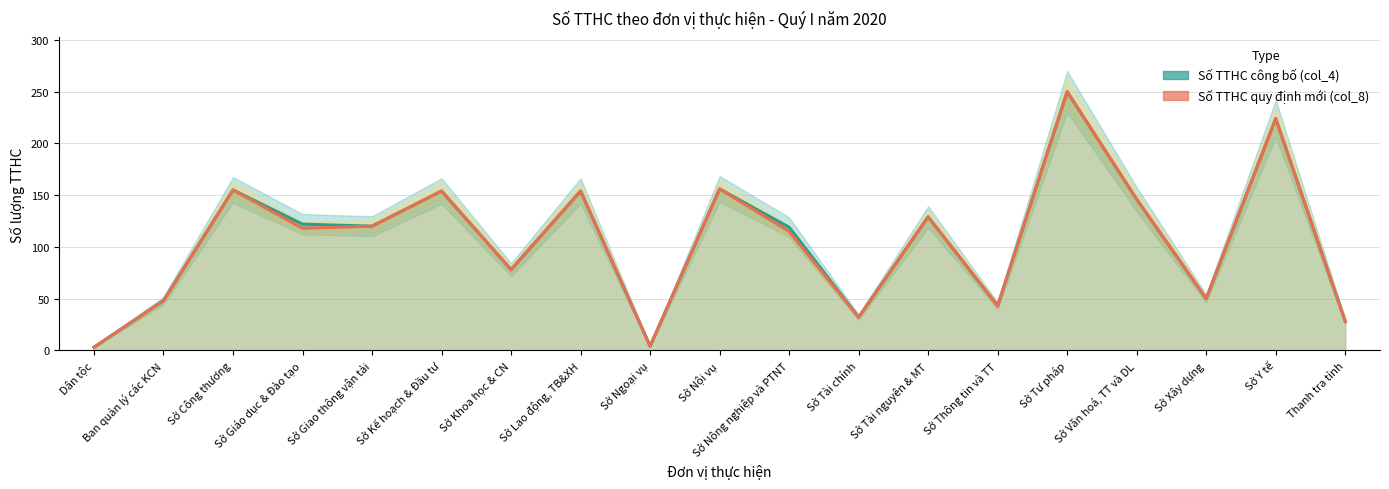

Which series has the largest total across all categories?

Số TTHC công bố (col_4)